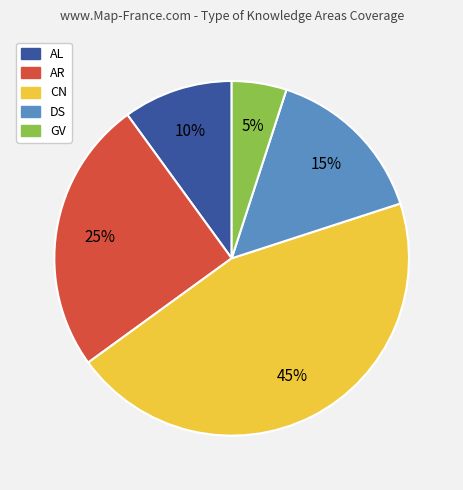

The DS slice represents 3% of the pie. True or false?

False